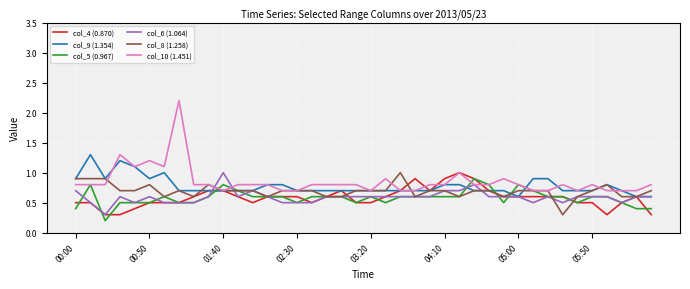

What is the maximum value for col_10 (1.451)?

2.2